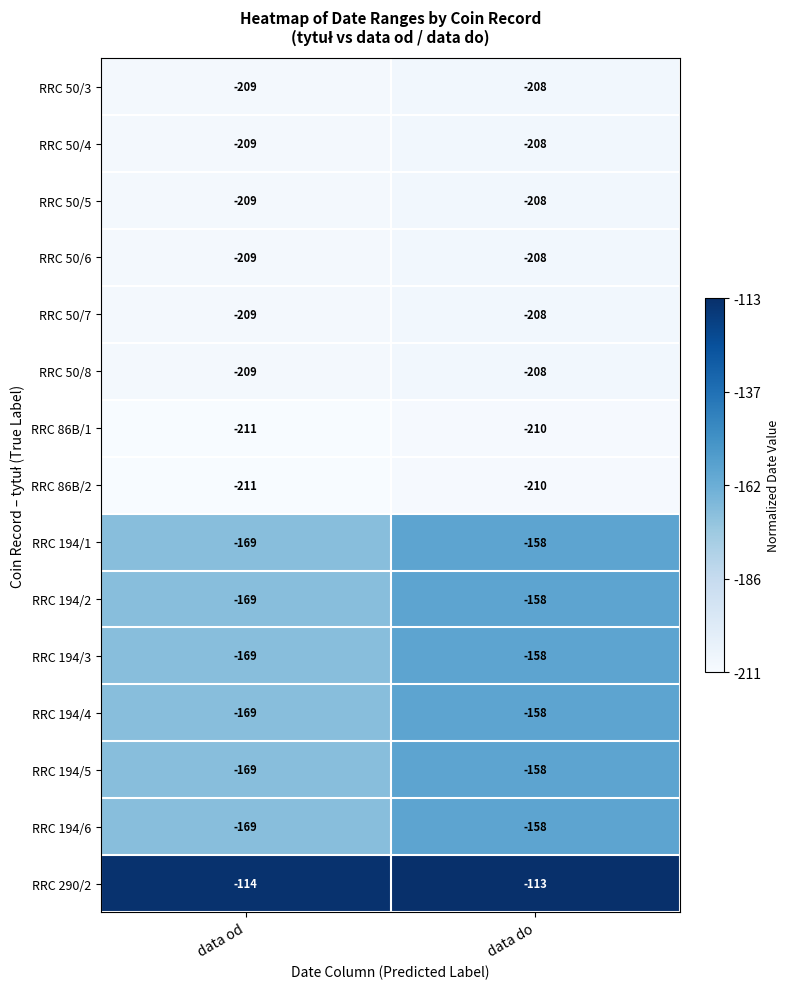

Count the number of data series in this chart.

15